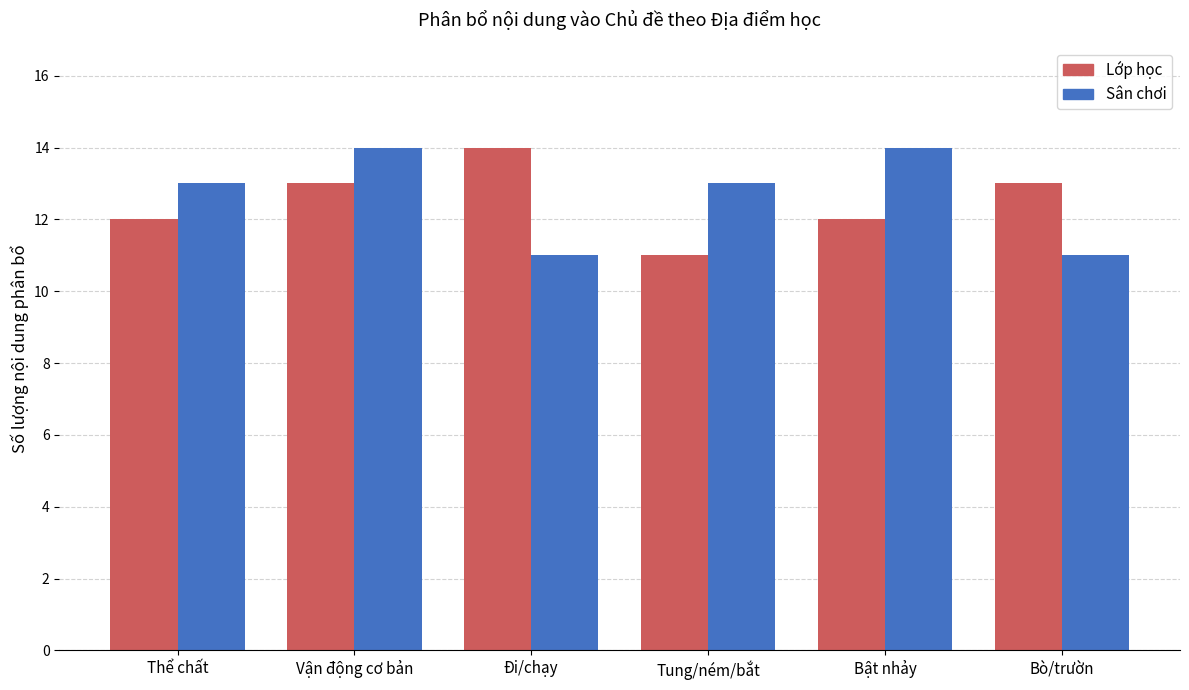

Read the Lớp học value at Đi/chạy.

14